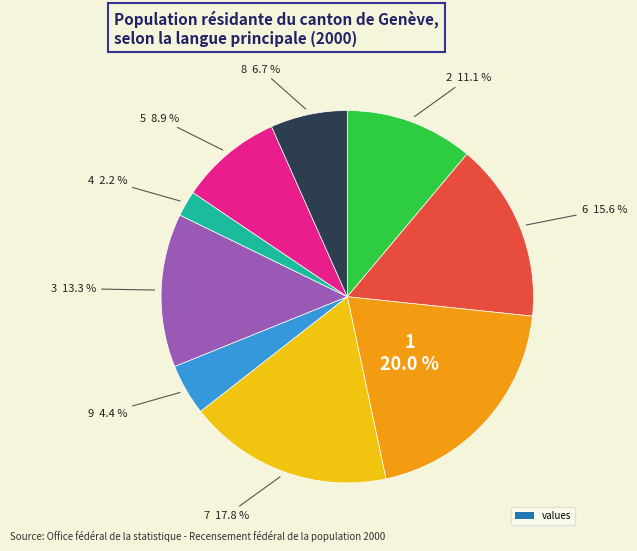

Is there a majority slice in this chart?

No